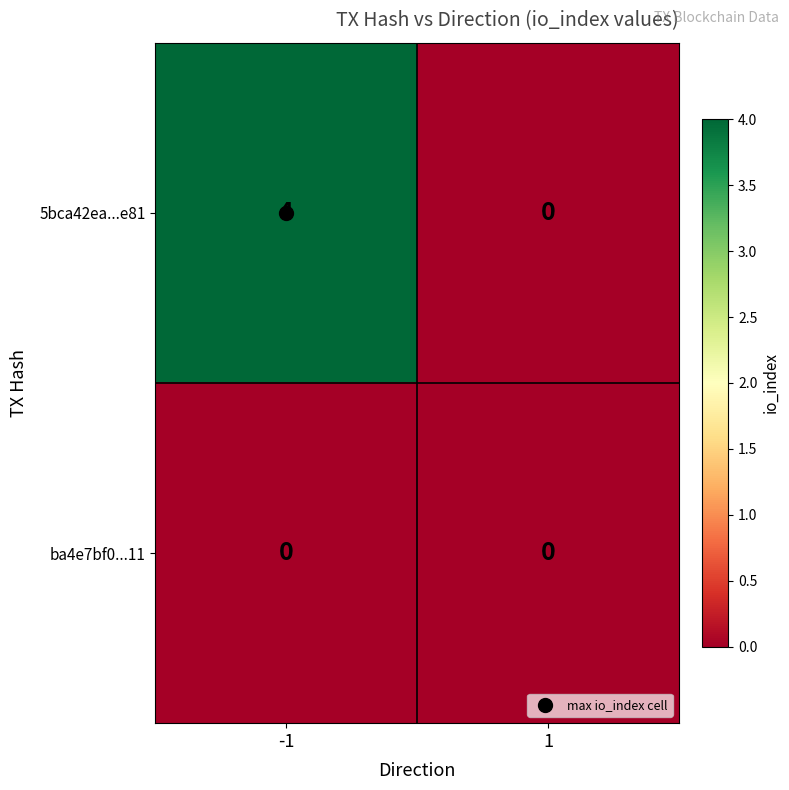

Is it true that 5bca42ea...e81 equals 3 at -1?

False